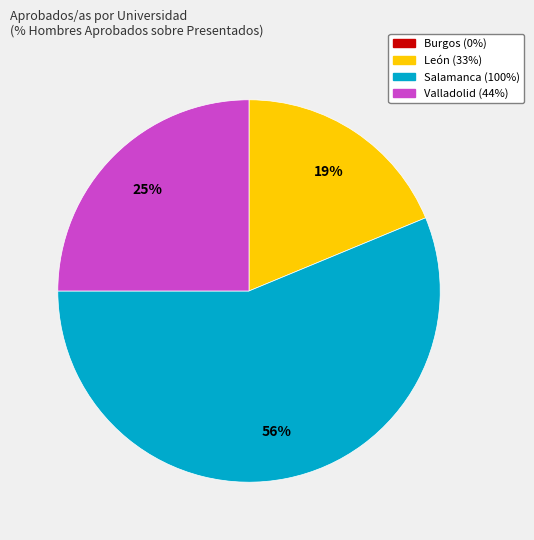

To the nearest percent, what is the average slice percentage?

25%